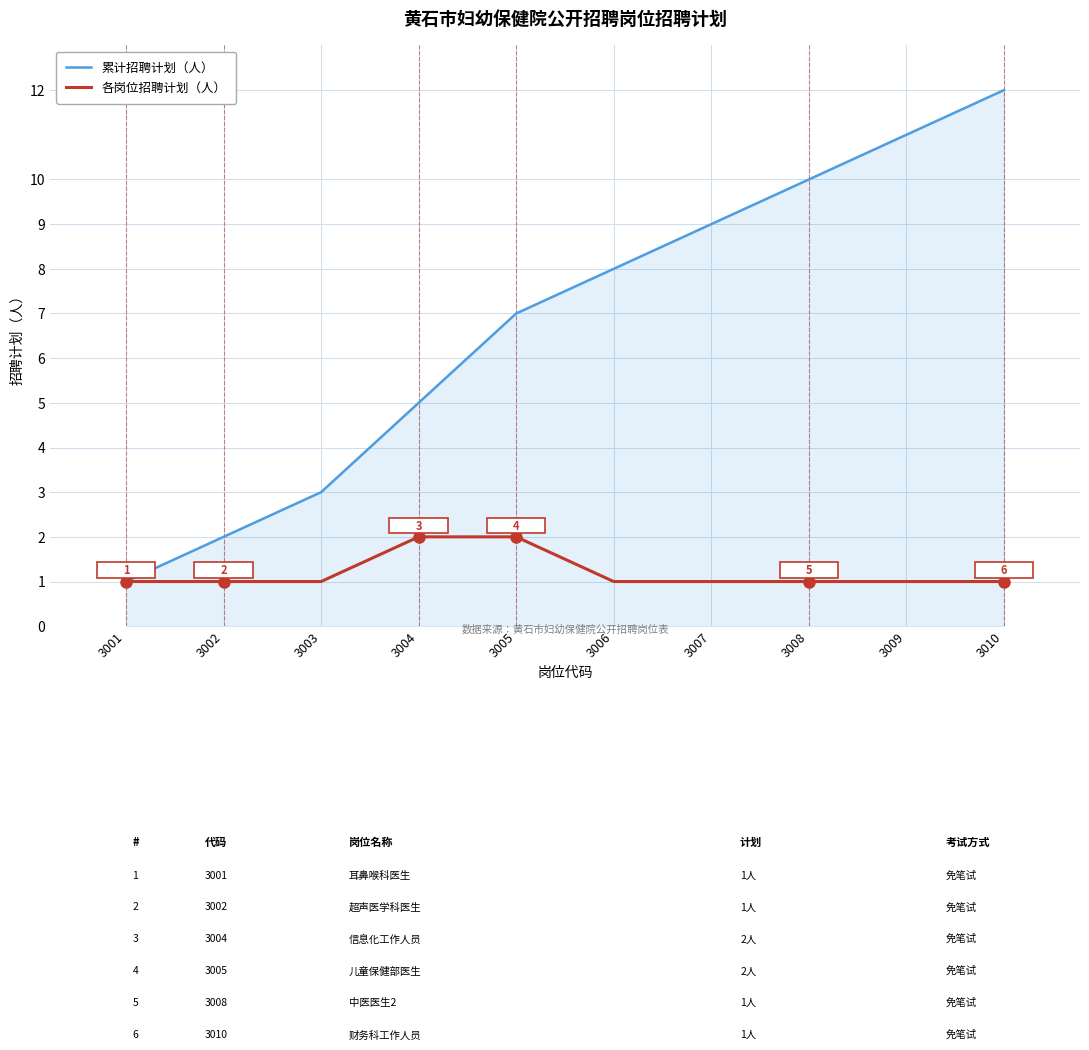

What value does the 累计招聘计划（人） series have at 3010?

12